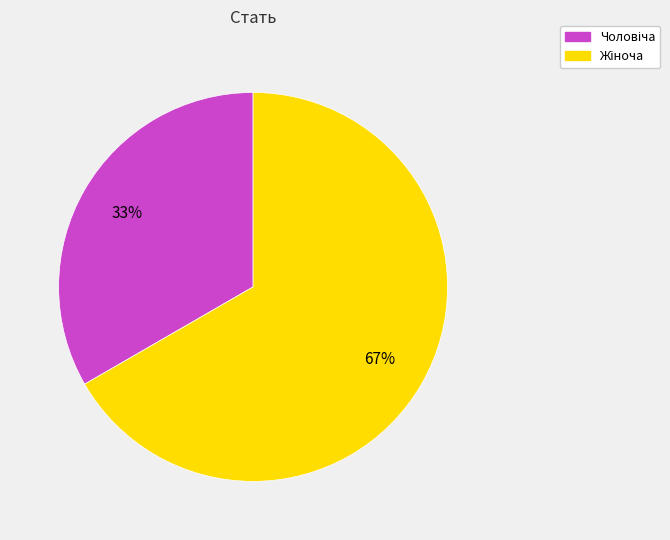

To the nearest percent, what is the average slice percentage?

50%